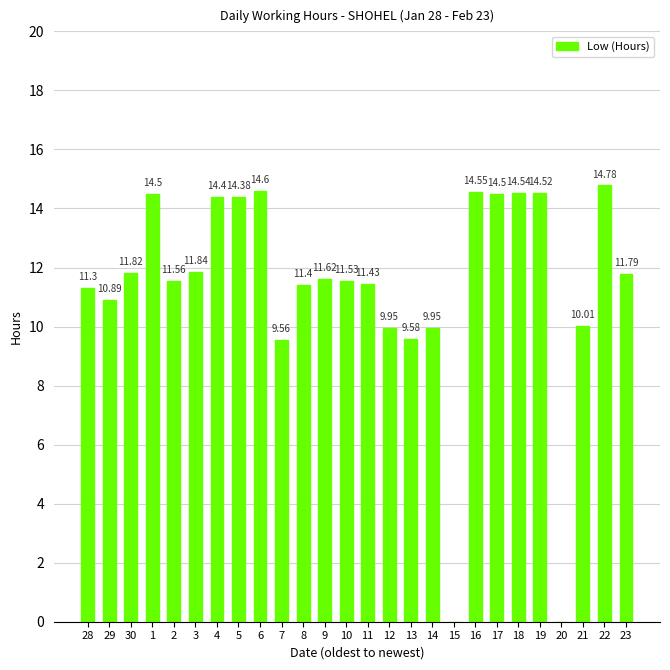

Are the bars horizontal?

No